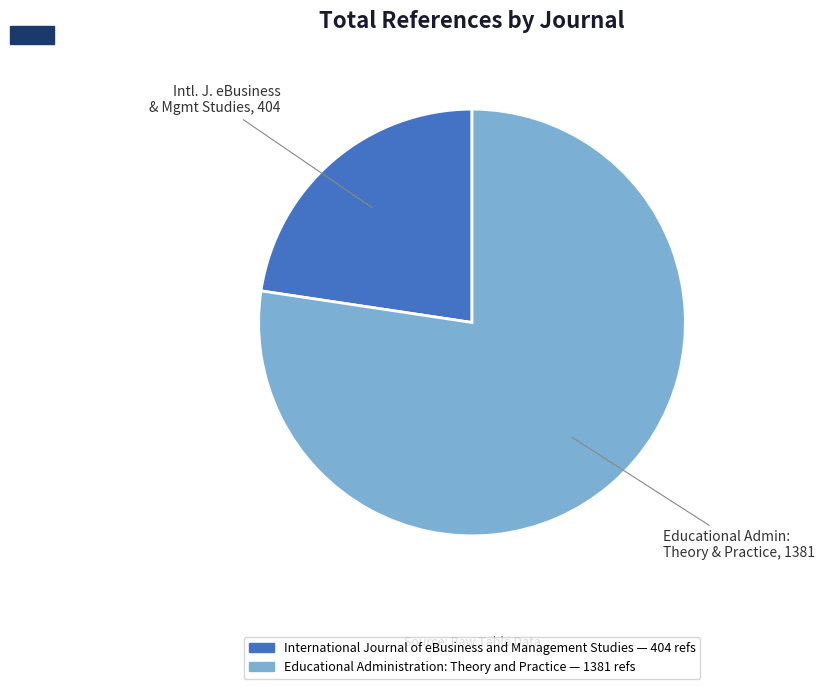

Does any single category account for the majority?

Yes